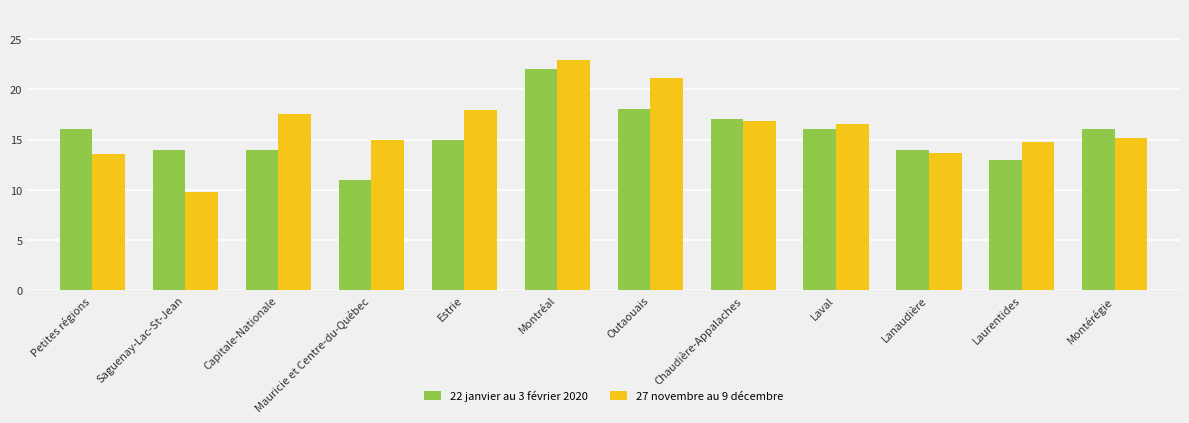

The value of 22 janvier au 3 février 2020 at Chaudière-Appalaches is 9.8. True or false?

False